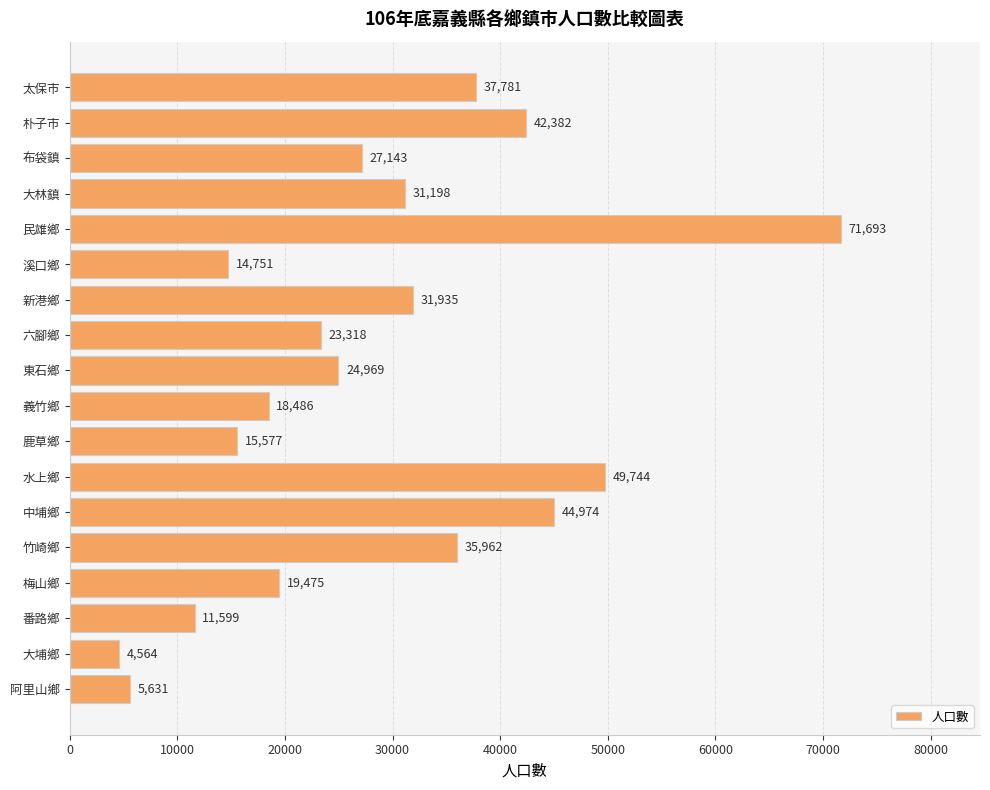

The value at 水上鄉 is 49744. True or false?

True